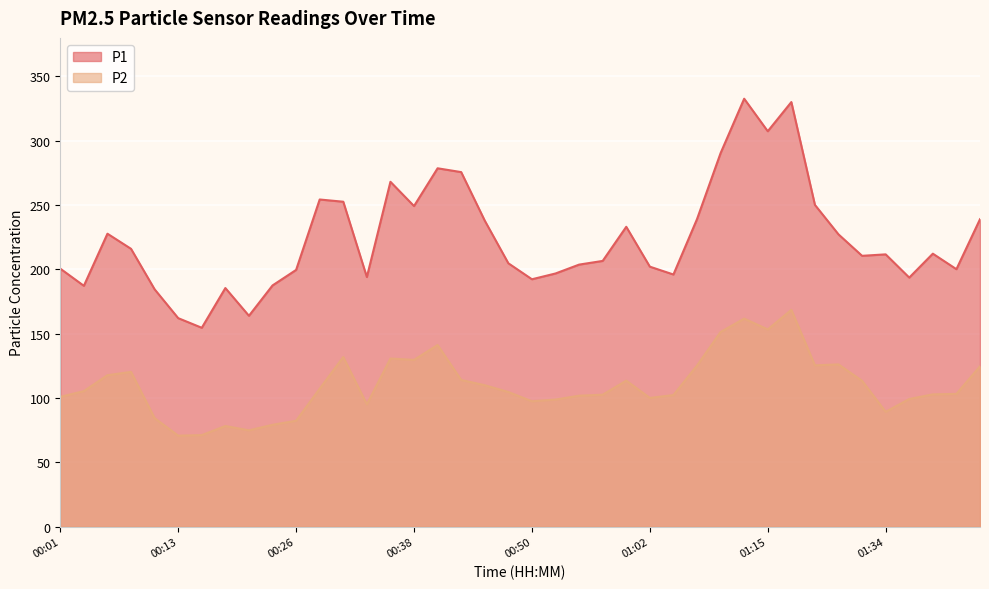

At which label does P2 first exceed 105?

00:04